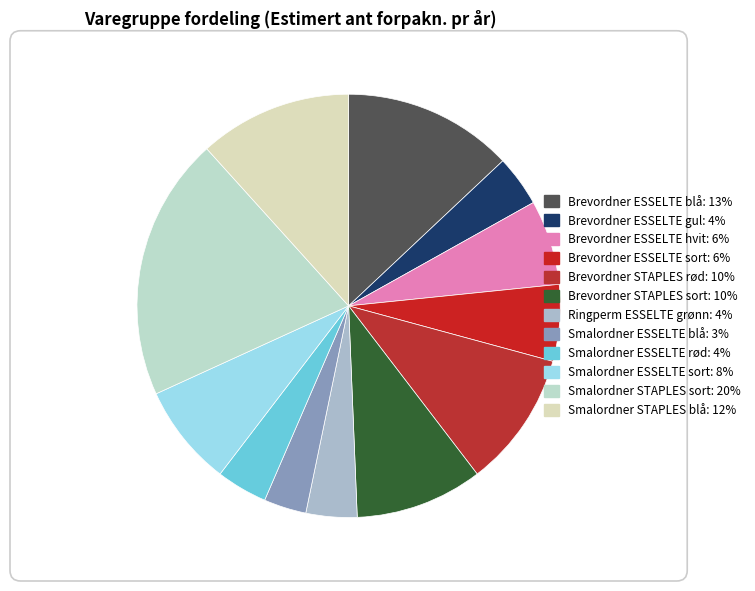

Rank the categories by value from lowest to highest.

Smalordner ESSELTE blå, Brevordner ESSELTE gul, Ringperm ESSELTE grønn, Smalordner ESSELTE rød, Brevordner ESSELTE sort, Brevordner ESSELTE hvit, Smalordner ESSELTE sort, Brevordner STAPLES sort, Brevordner STAPLES rød, Smalordner STAPLES blå, Brevordner ESSELTE blå, Smalordner STAPLES sort